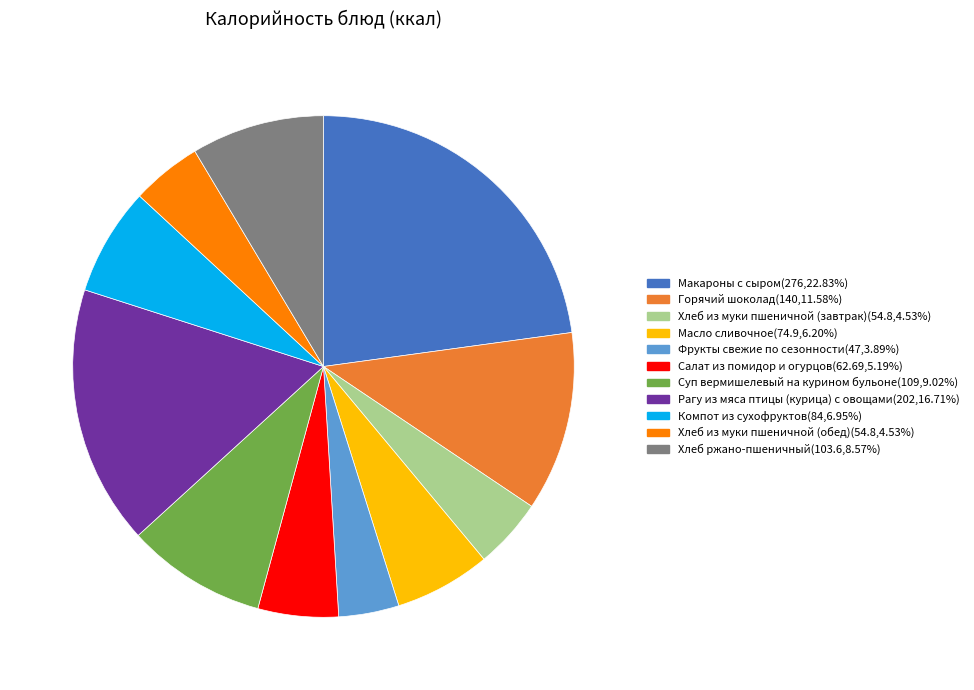

What is the ratio of the value at Макароны с сыром to the value at Горячий шоколад?

2.0